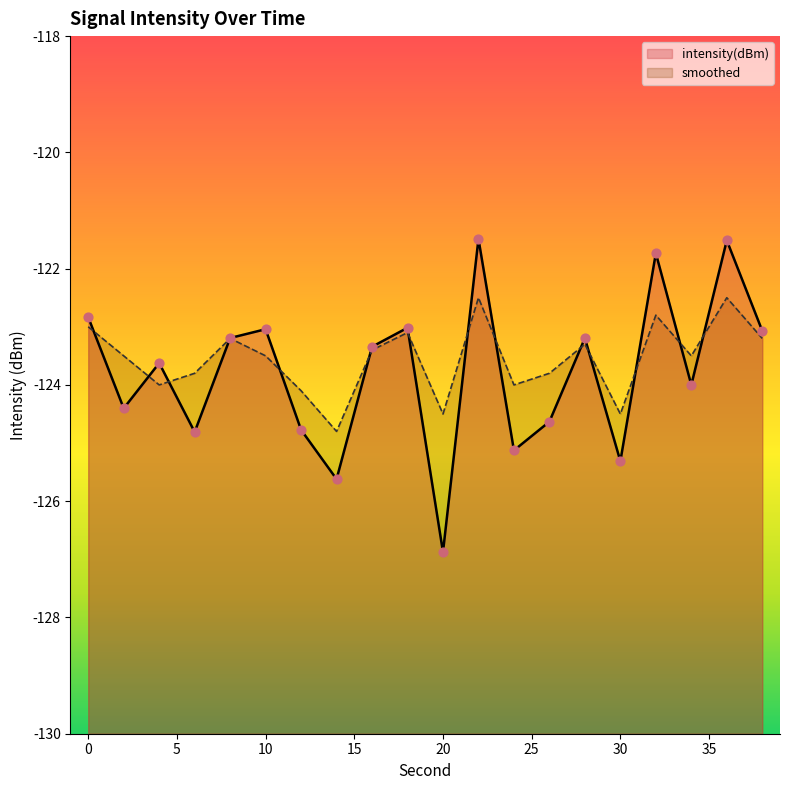

Which series has the widest spread of Y values?

intensity(dBm)